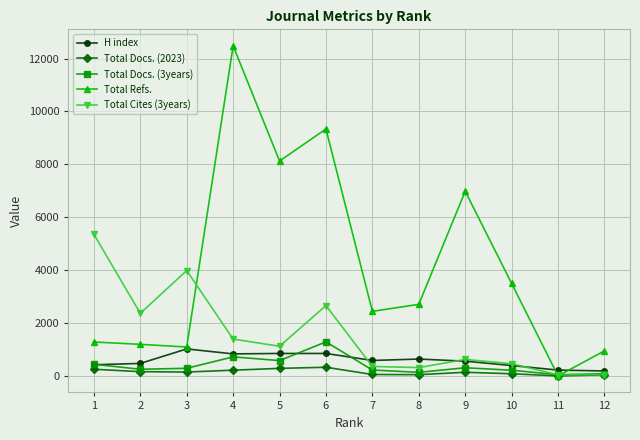

How many lines are shown in the chart?

5